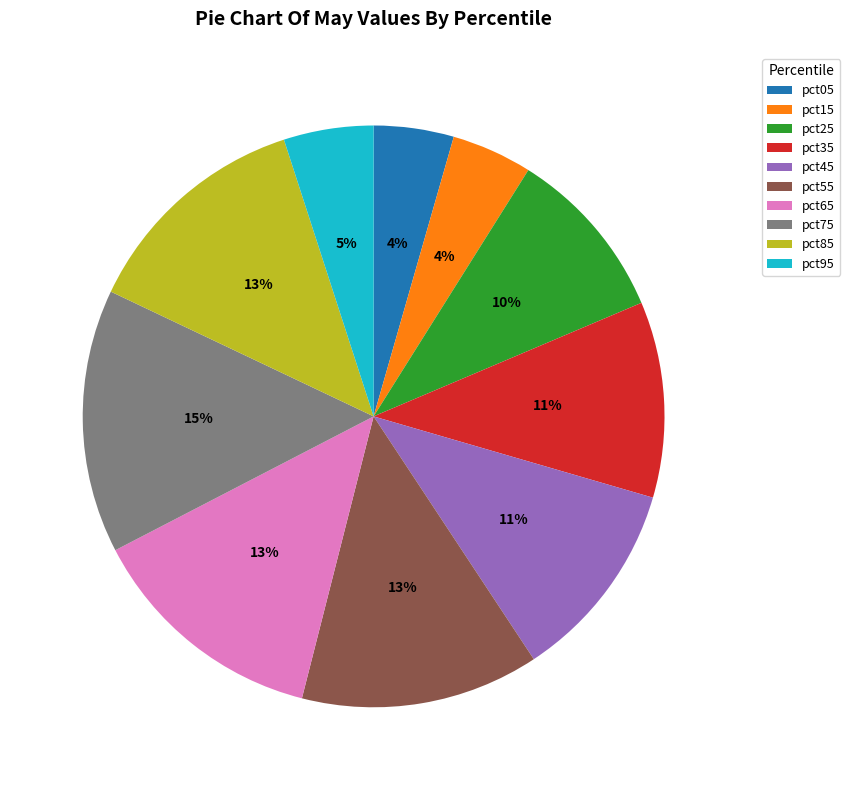

Is it true that pct25 is 1% of the pie?

False